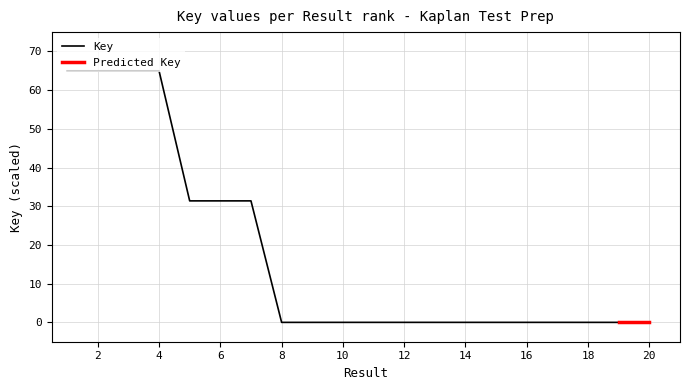

What is the highest value of the Key series?

65.0